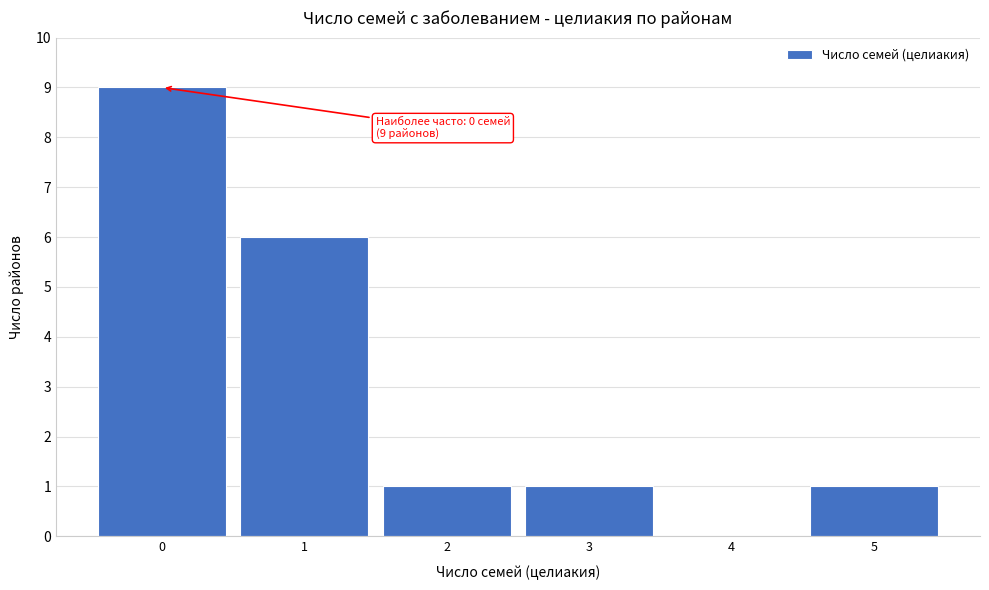

Over which range of the x-axis is the bar tallest?

-0.5 to 0.5